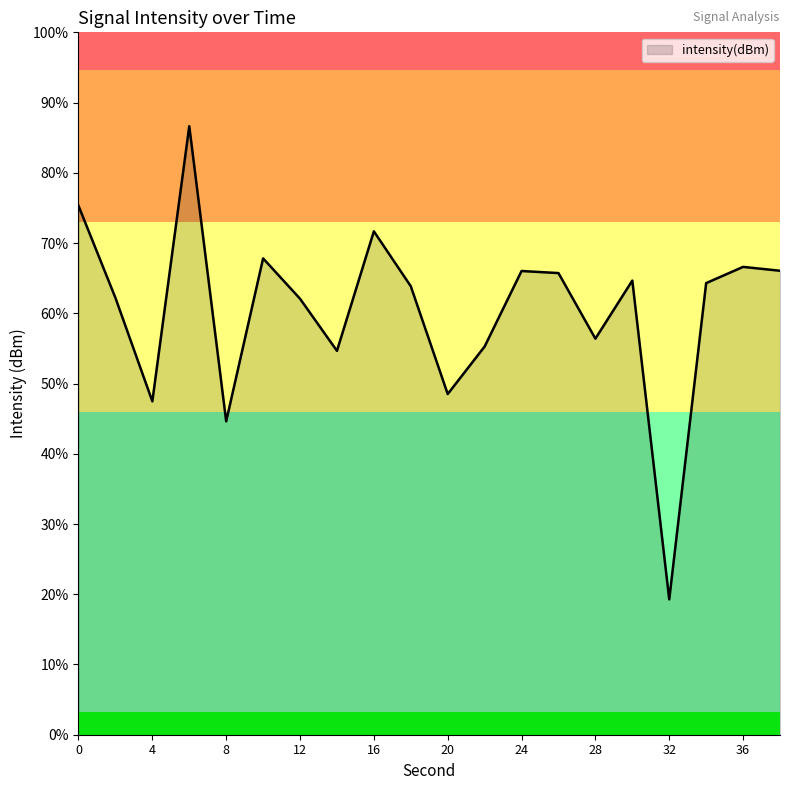

Reading left to right, list all the values displayed in this chart.

0=-117.1	2=-122.0	4=-127.4	6=-112.9	8=-128.5	10=-119.9	12=-122.0	14=-124.8	16=-118.5	18=-121.4	20=-127.1	22=-124.6	24=-120.6	26=-120.7	28=-124.1	30=-121.1	32=-137.9	34=-121.2	36=-120.4	38=-120.6